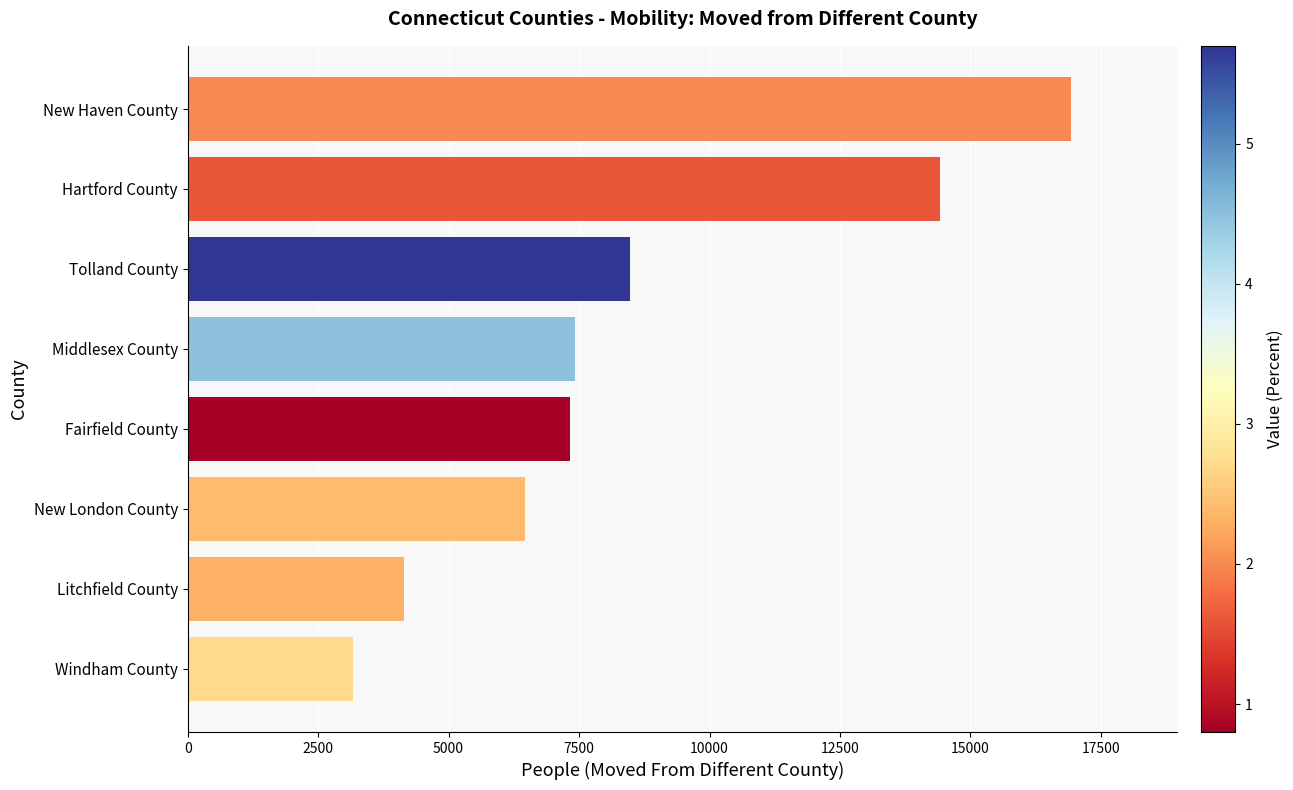

Count the number of categories in the chart.

8